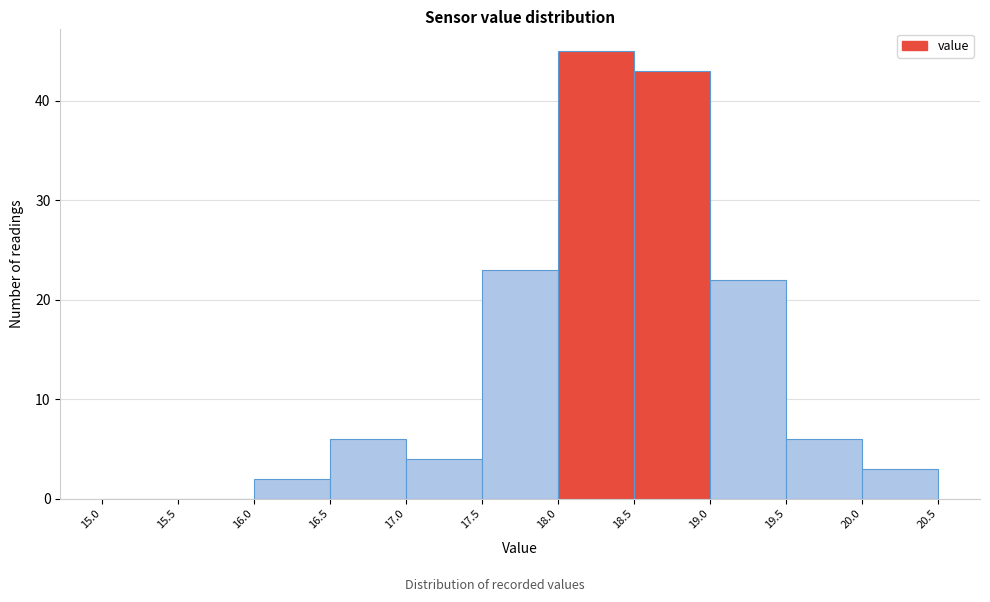

Which range on the x-axis has the tallest bar?

18.0 to 18.5